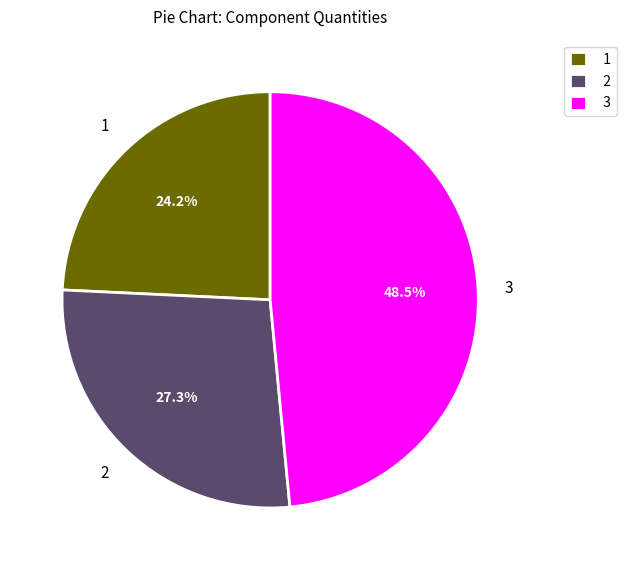

Approximately how many times larger is the value at 2 compared to 1?

1.1